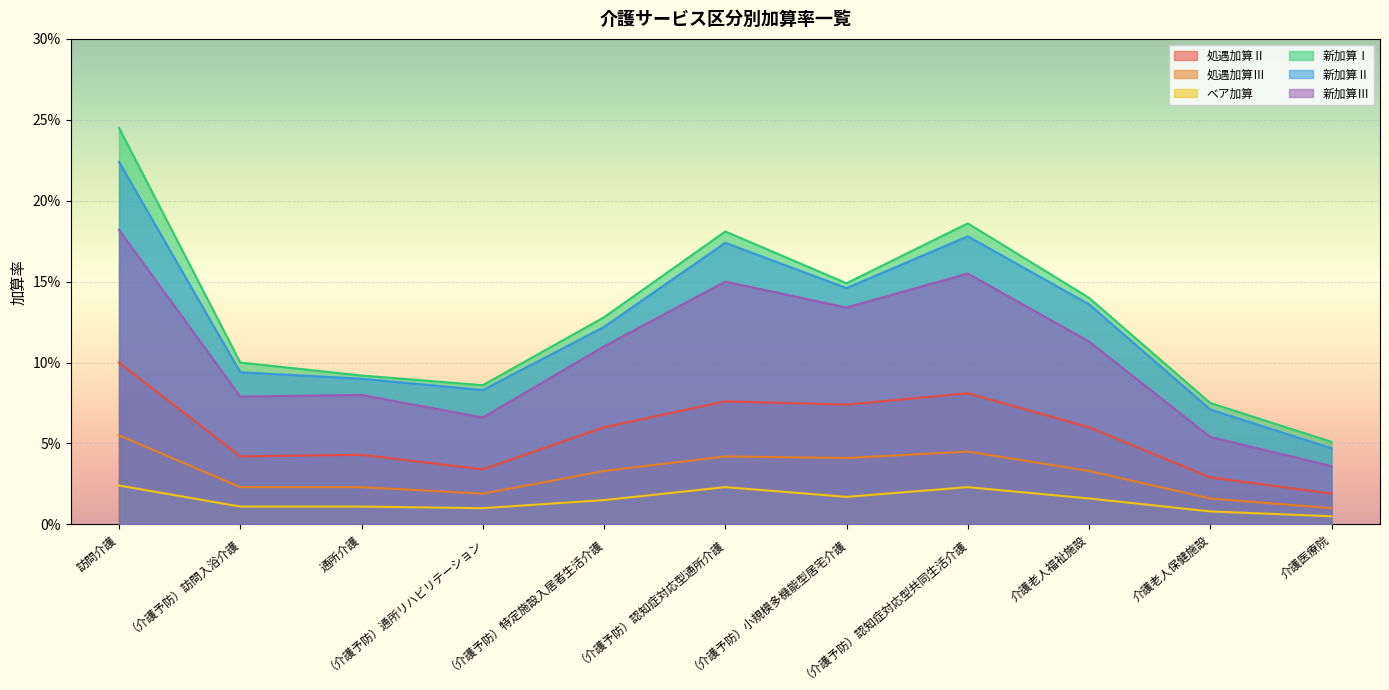

Rank the series by their maximum value, from lowest to highest.

ベア加算, 処遇加算Ⅲ, 処遇加算Ⅱ, 新加算Ⅲ, 新加算Ⅱ, 新加算Ⅰ